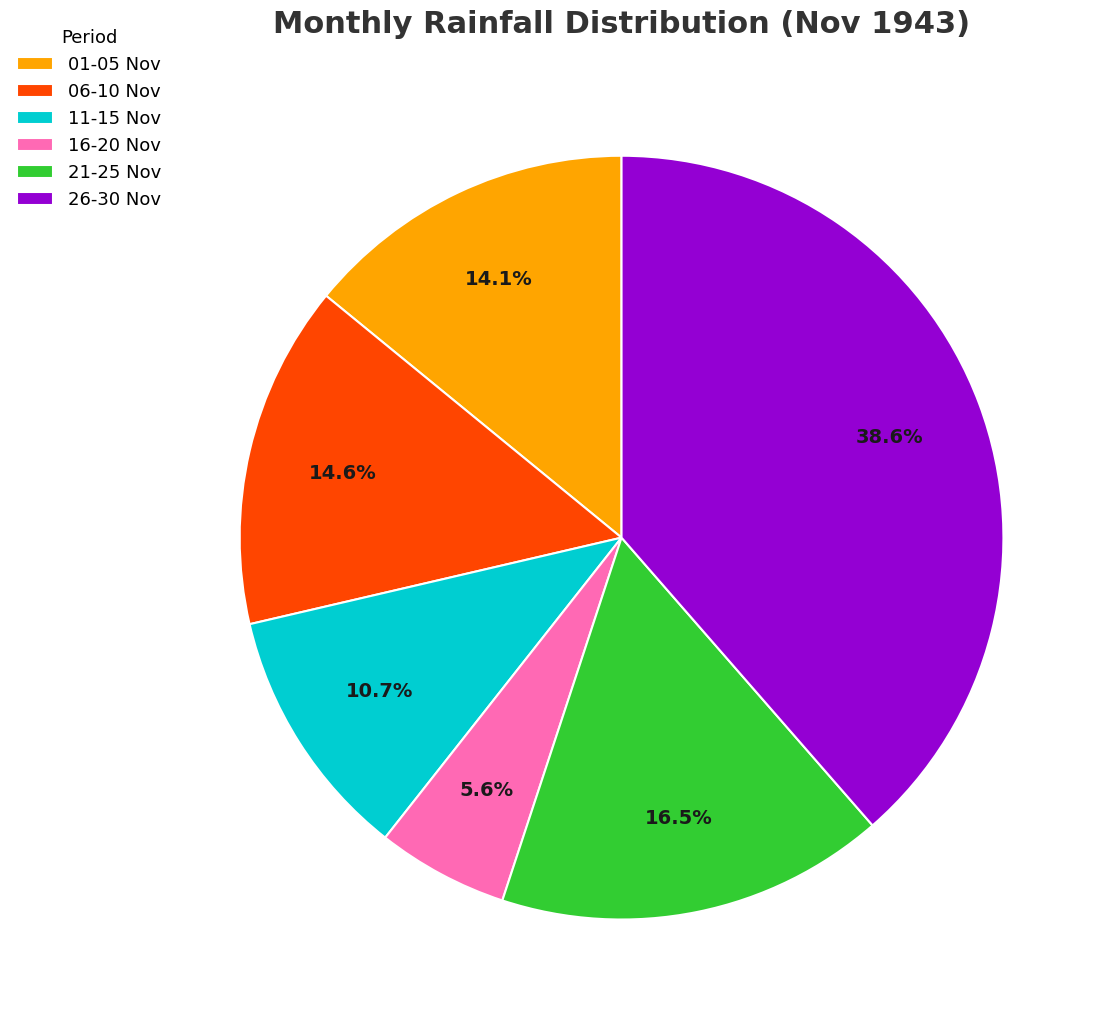

Is there any slice that represents more than half of the pie?

No